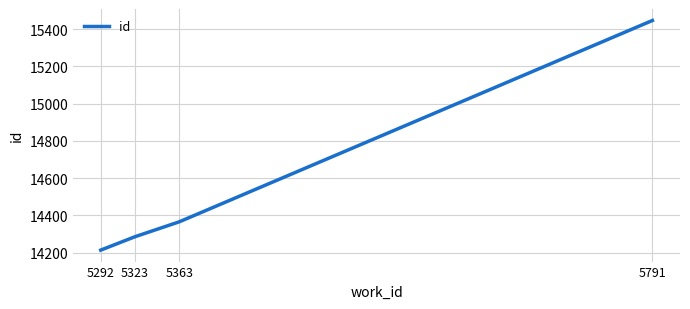

True or false: the data has more than 2 interior local peaks.

False